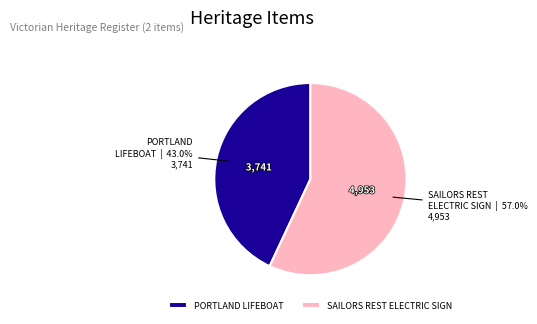

Does SAILORS REST ELECTRIC SIGN account for over 50% of the chart?

Yes